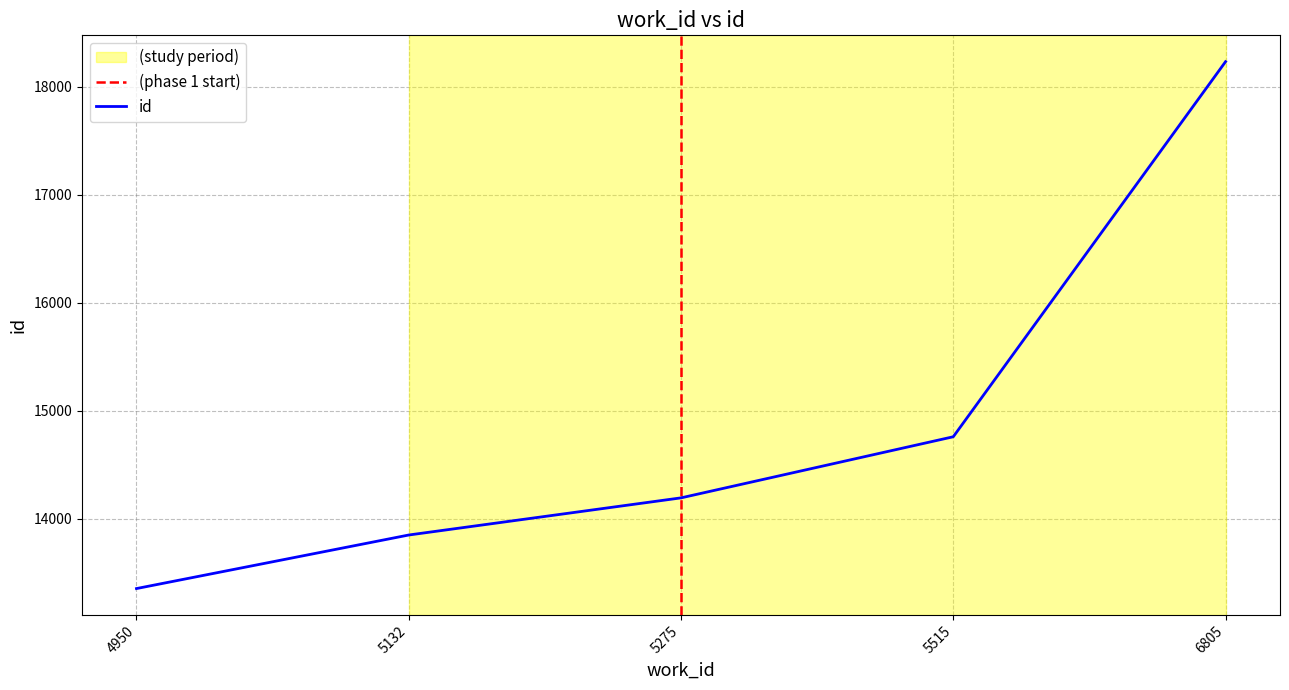

What is the average value?

14877